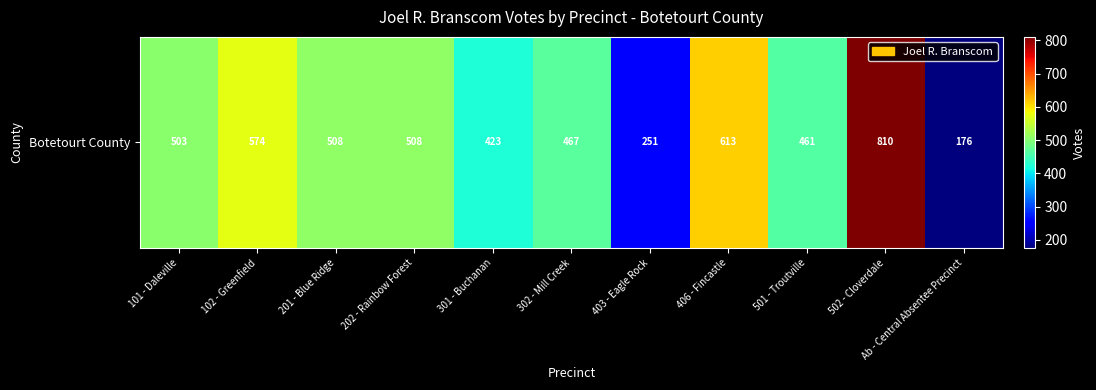

Reading left to right, what are all the values shown in this chart?

503	574	508	508	423	467	251	613	461	810	176